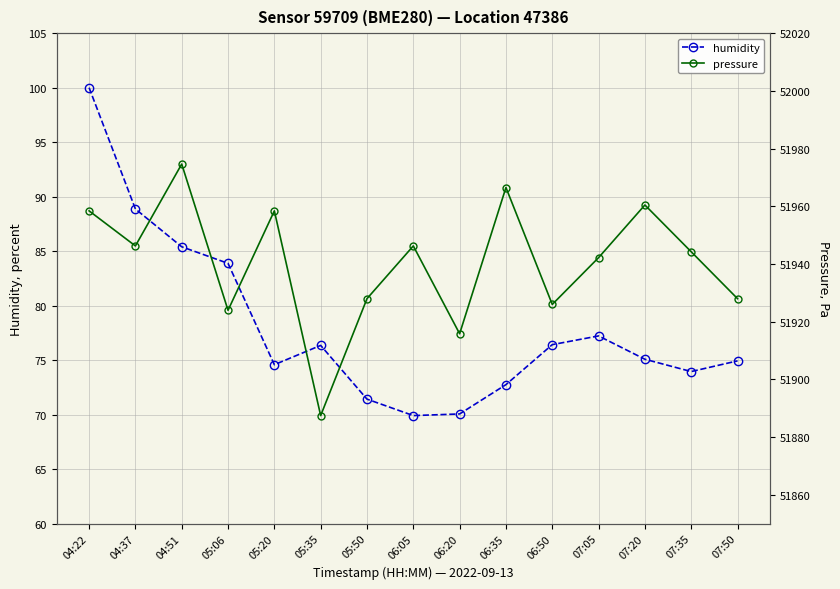

Rank the series by their average value, from lowest to highest.

humidity, pressure